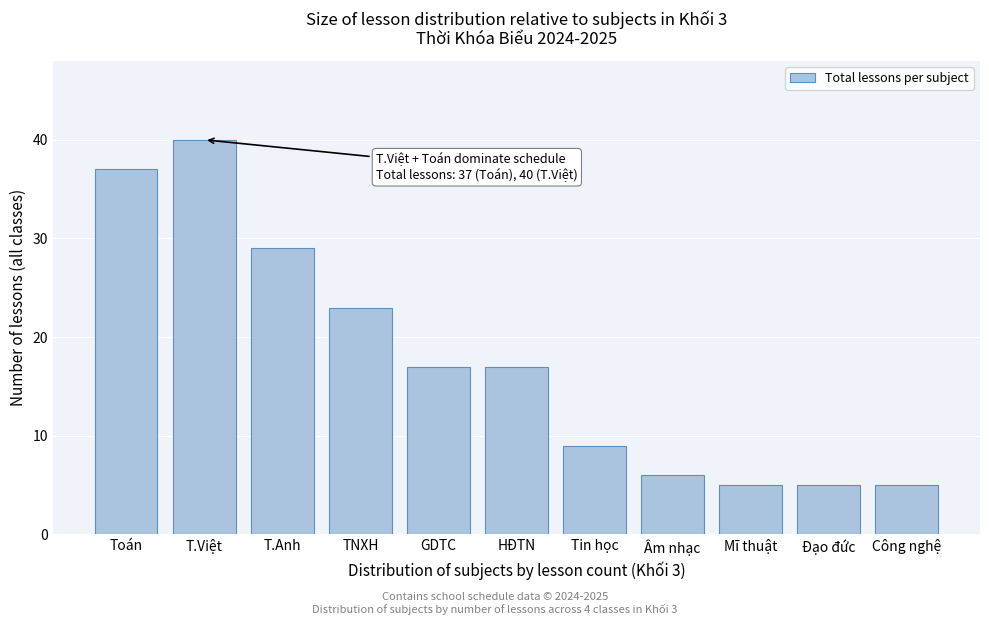

Reading left to right, what are all the values shown in this chart?

37	40	29	23	17	17	9	6	5	5	5